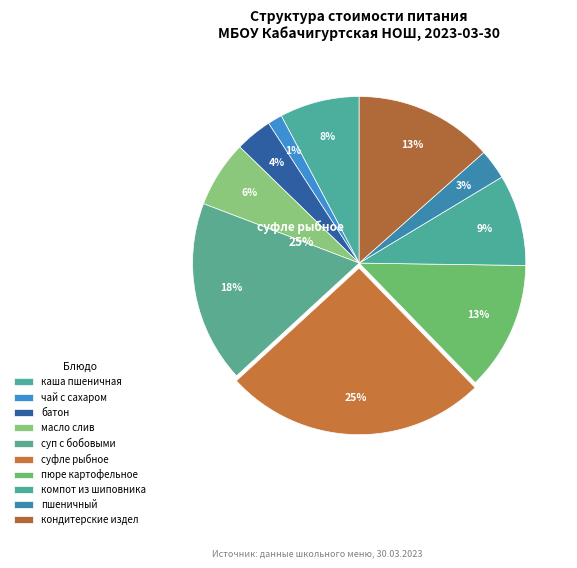

What is the ratio of the value at масло слив to the value at пюре картофельное?

0.5